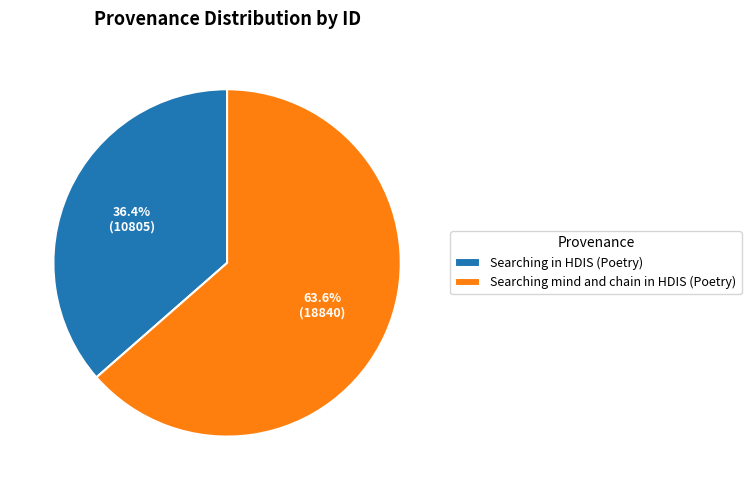

Rank the categories by value from lowest to highest.

Searching in HDIS (Poetry), Searching mind and chain in HDIS (Poetry)